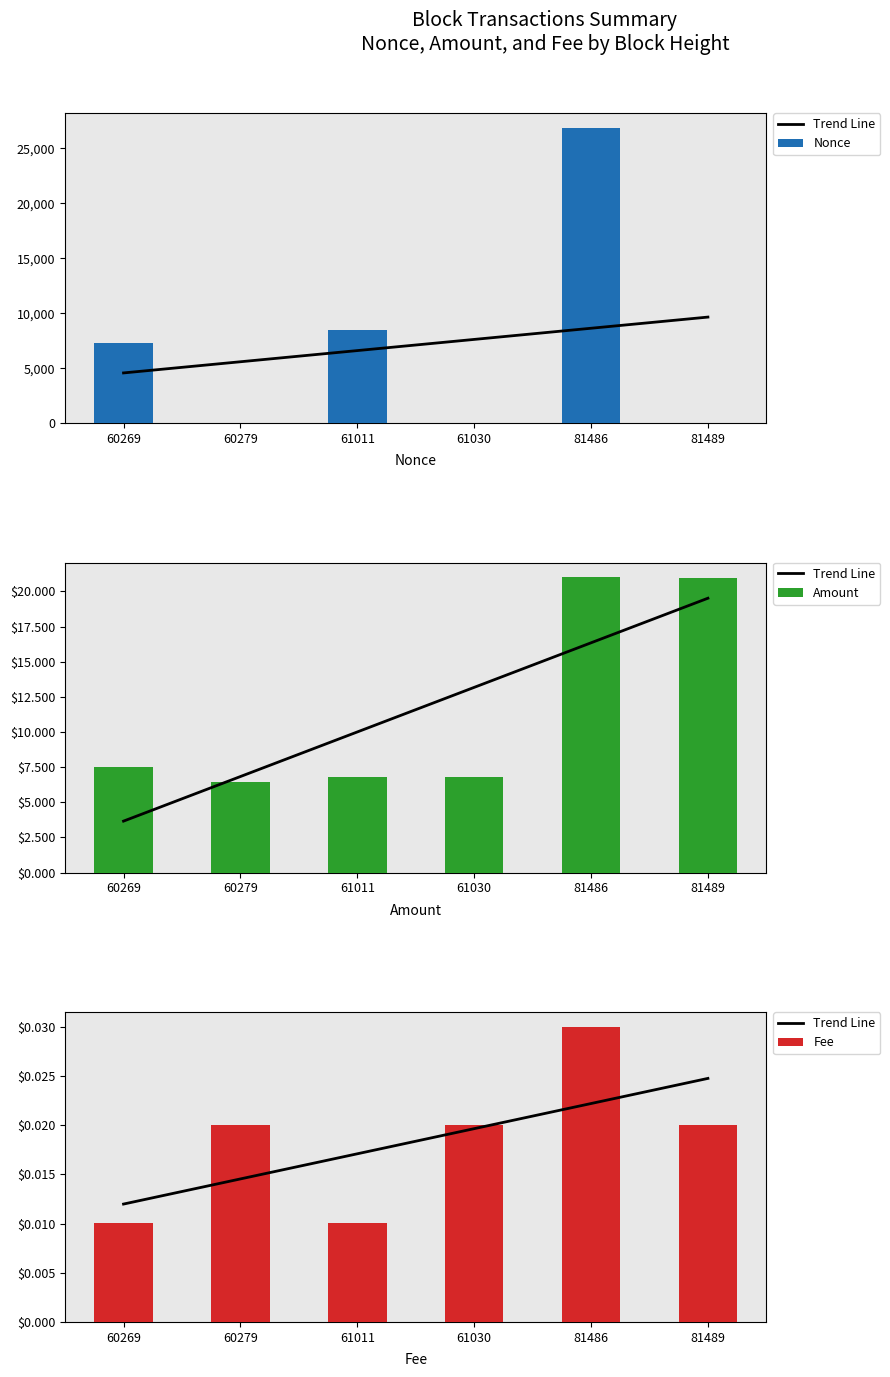

True or false: Trend Line has a value of 0.0 at 81489.

False